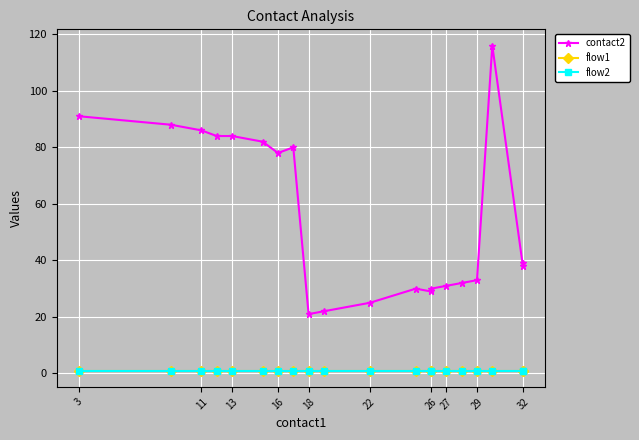

Is it true that flow2 equals 1 at 11?

False